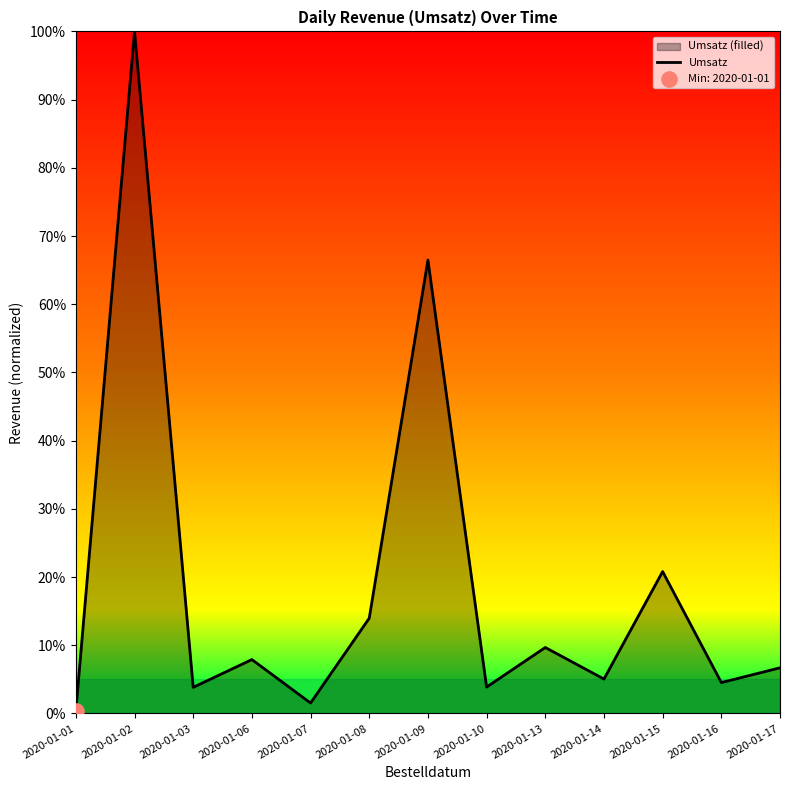

Between 2020-01-17 and 2020-01-15, which is larger?

2020-01-15